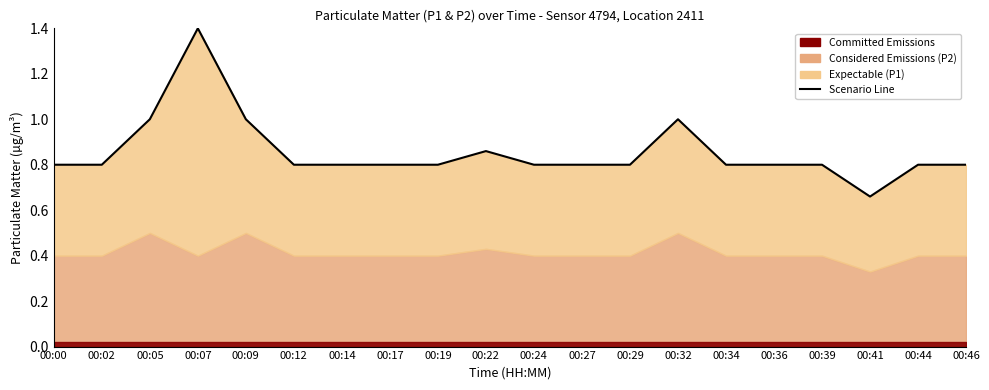

At which category does the data reach its first local valley?

00:41